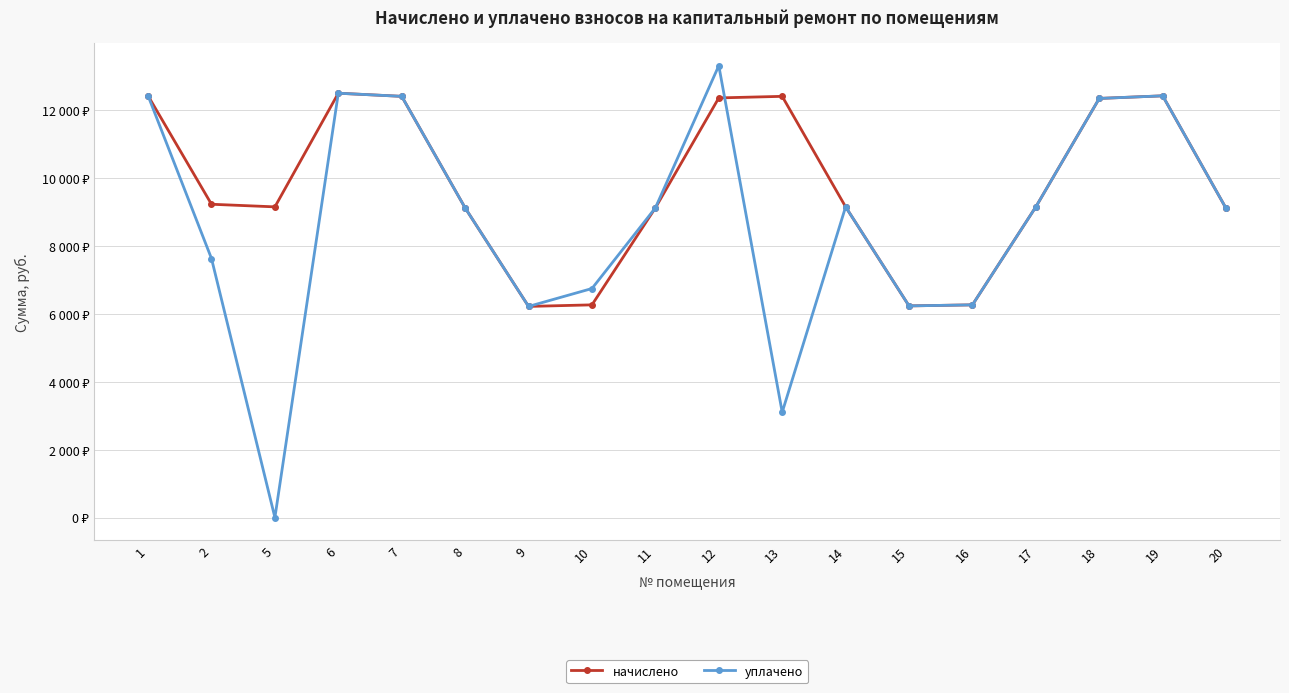

Which series changed the most between 1 and 11?

уплачено